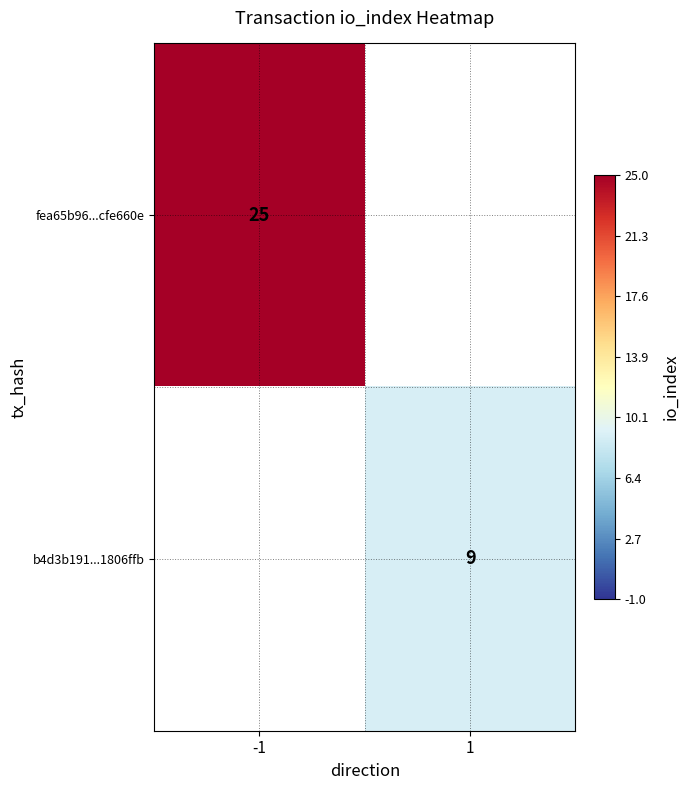

Is it true that b4d3b191...1806ffb equals 9 at 1?

True